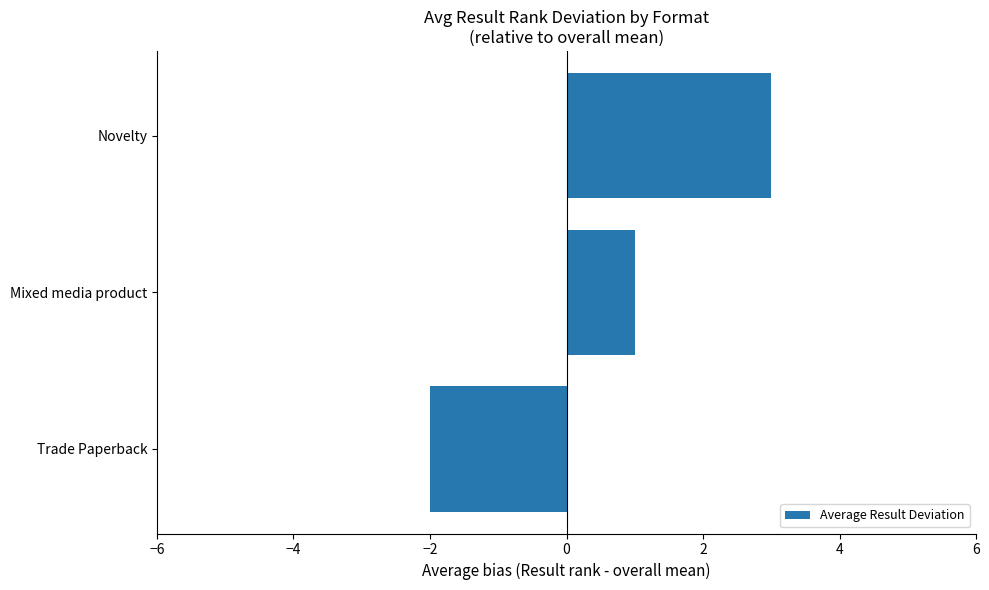

Count the values in the range -2 to 3.

3